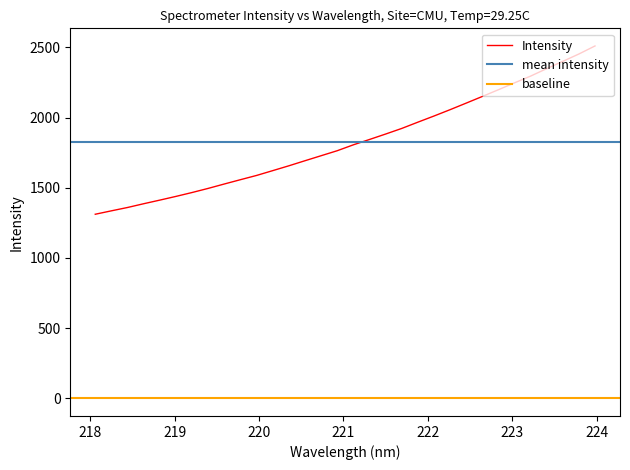

What is the value of the 12th point from the left?

1621.8